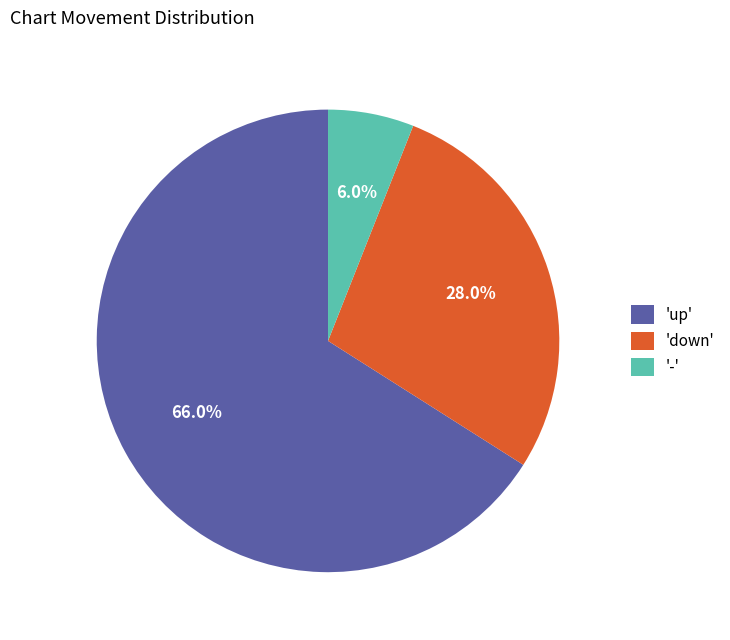

What portion of the pie excludes 'down'?

72.0%